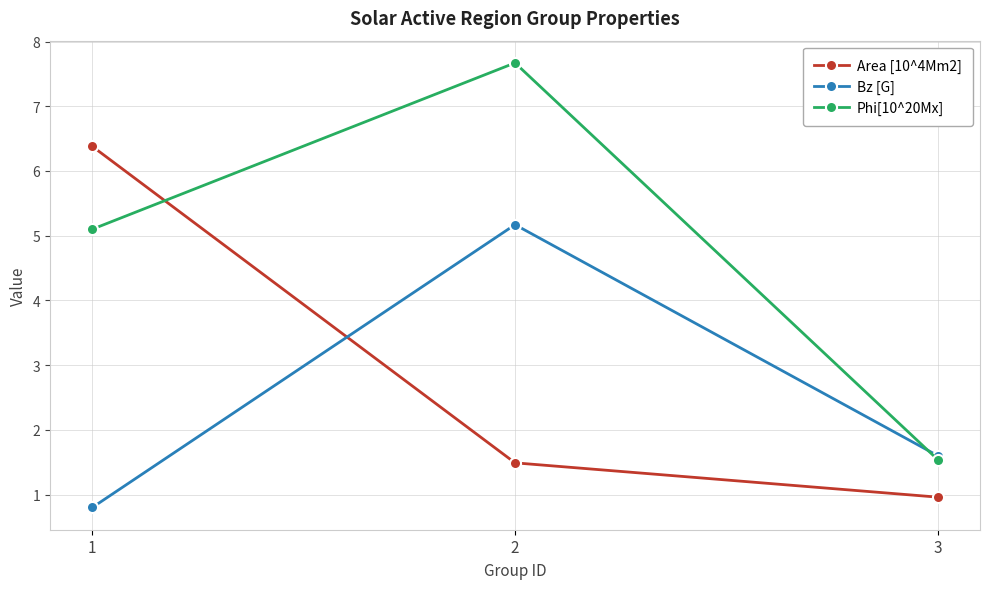

Reading right to left, list all the values displayed in this chart.

Area [10^4Mm2]: 3=1.0	2=1.5	1=6.4
Bz [G]: 3=1.6	2=5.2	1=0.8
Phi[10^20Mx]: 3=1.5	2=7.7	1=5.1